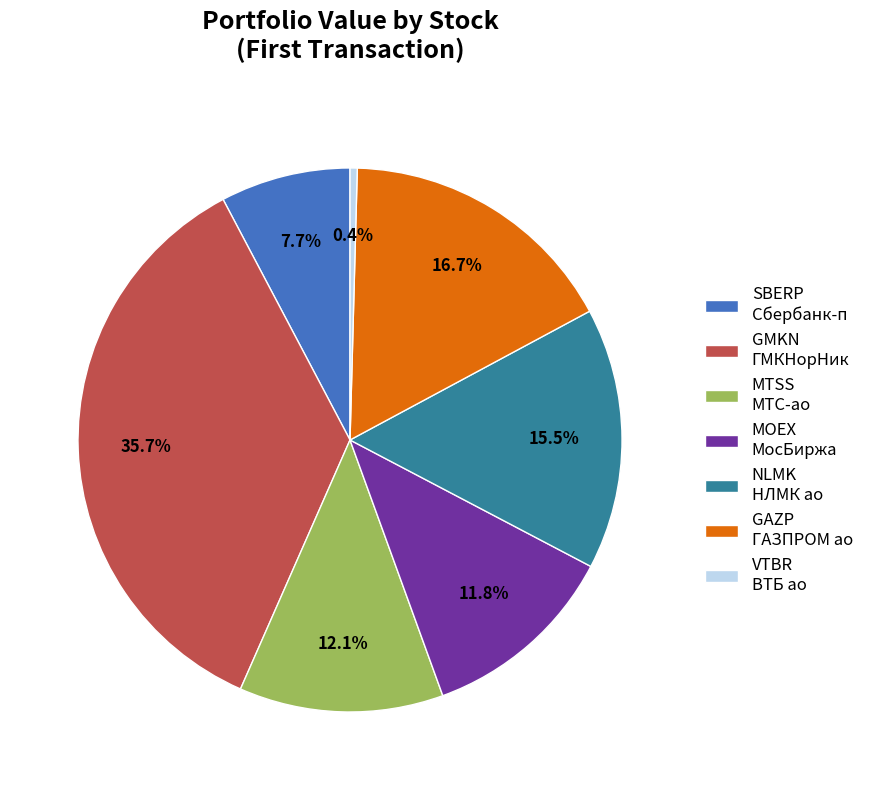

Count the number of slices in the pie.

7